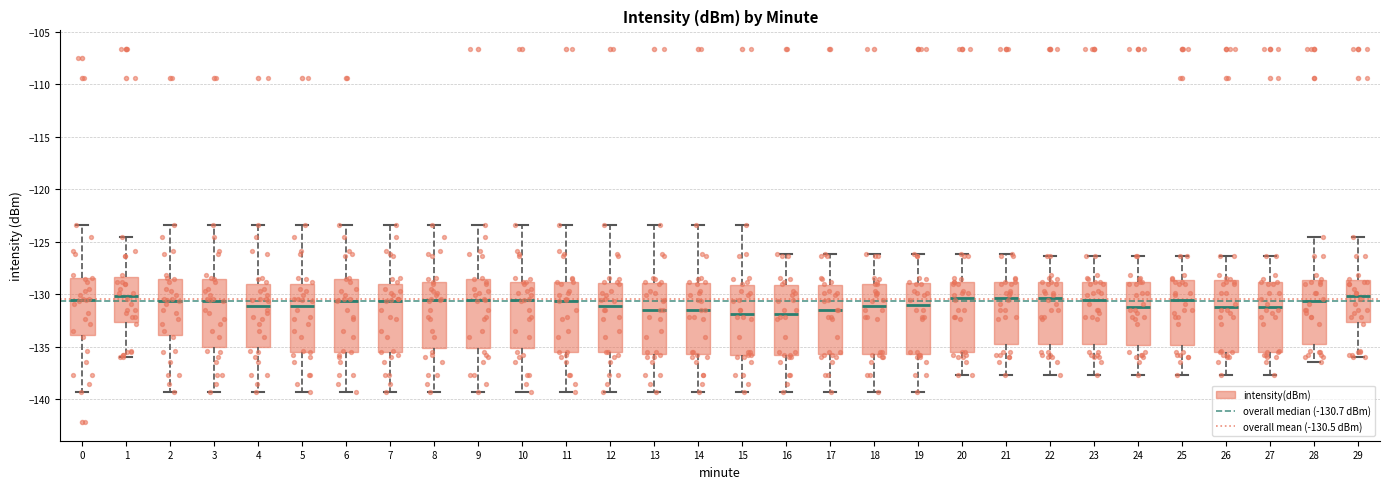

Where does the median line of the box at x = 25 sit on the y-axis? The values are not printed on the chart, so give them approximately, as read against the axis.

-130.5